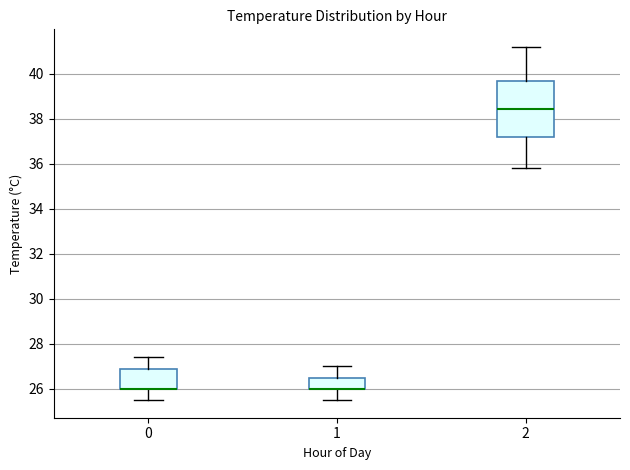

Comparing the boxes themselves (not the whiskers), which one is the tallest?

2